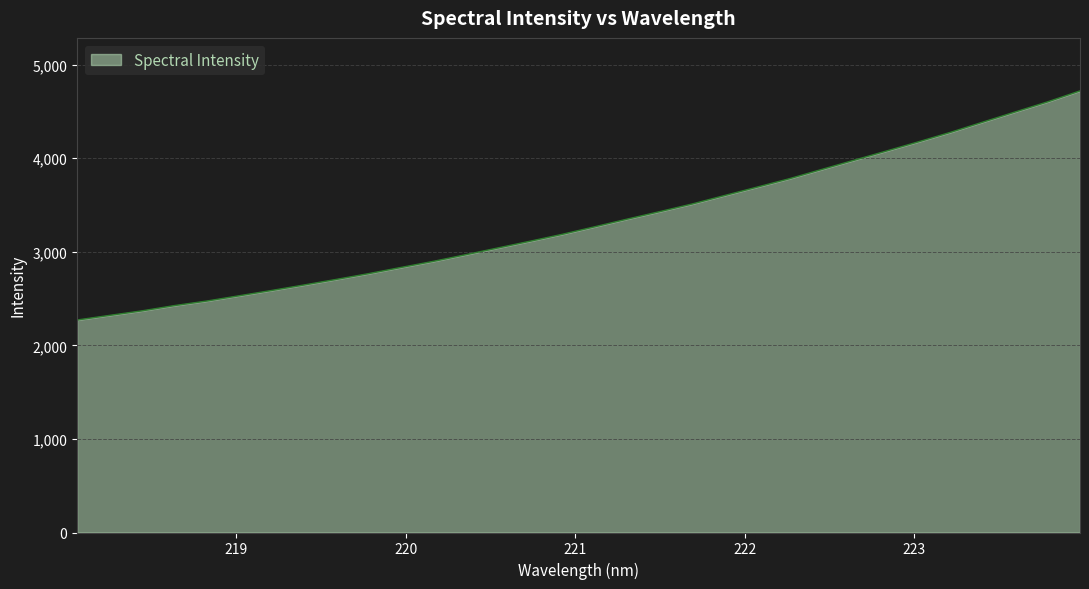

Count the number of values greater than 3268.

16